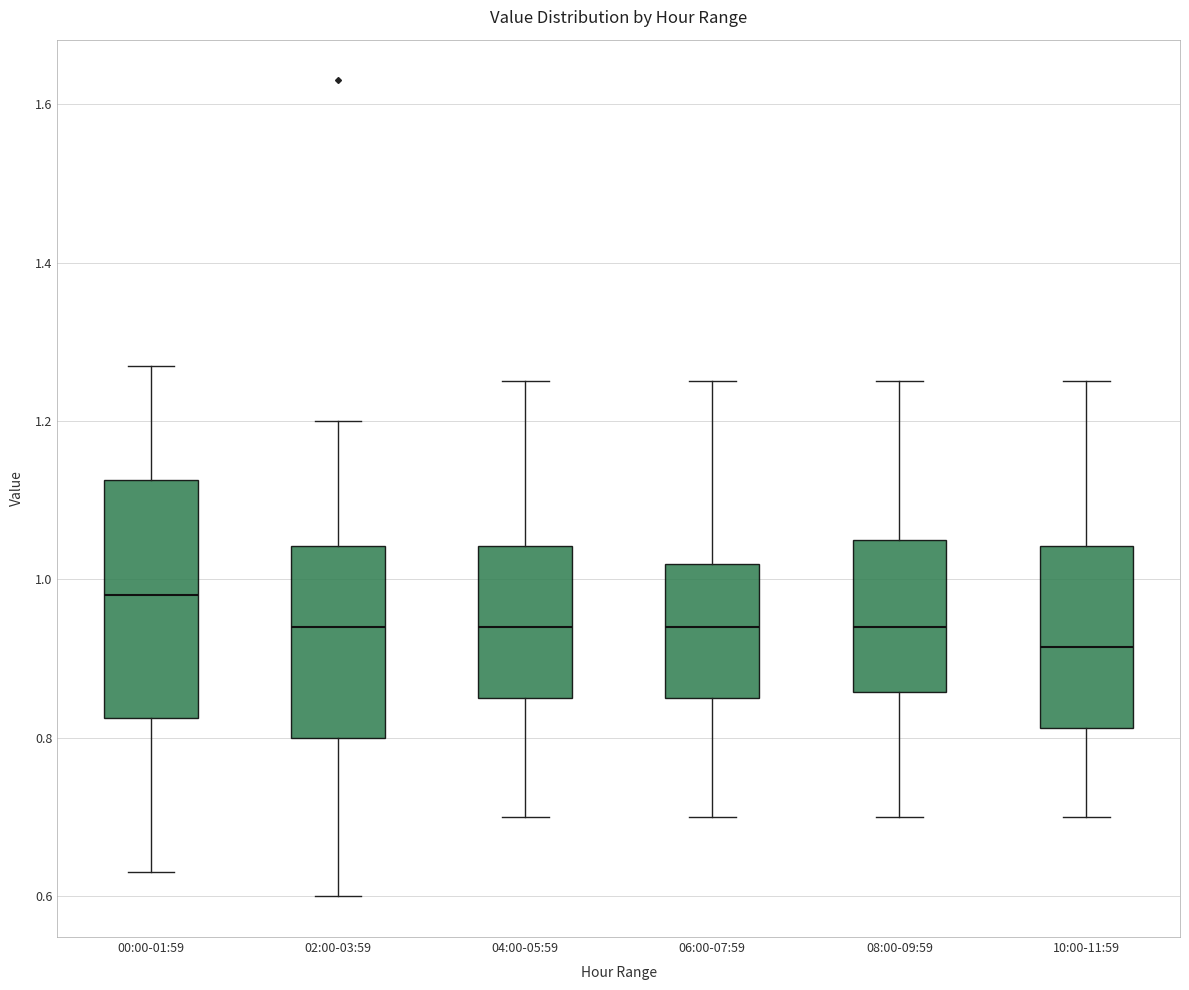

Reading left to right, read every box against the y-axis: the position of its median line, the range the box covers, and the ends of its whiskers. The values are not printed on the chart, so give them approximately, as read against the axis.

00:00-01:59: median 0.98, box 0.82 to 1.12, whiskers 0.64 to 1.28
02:00-03:59: median 0.94, box 0.80 to 1.04, whiskers 0.60 to 1.20
04:00-05:59: median 0.94, box 0.86 to 1.04, whiskers 0.70 to 1.26
06:00-07:59: median 0.94, box 0.86 to 1.02, whiskers 0.70 to 1.26
08:00-09:59: median 0.94, box 0.86 to 1.06, whiskers 0.70 to 1.26
10:00-11:59: median 0.92, box 0.82 to 1.04, whiskers 0.70 to 1.26